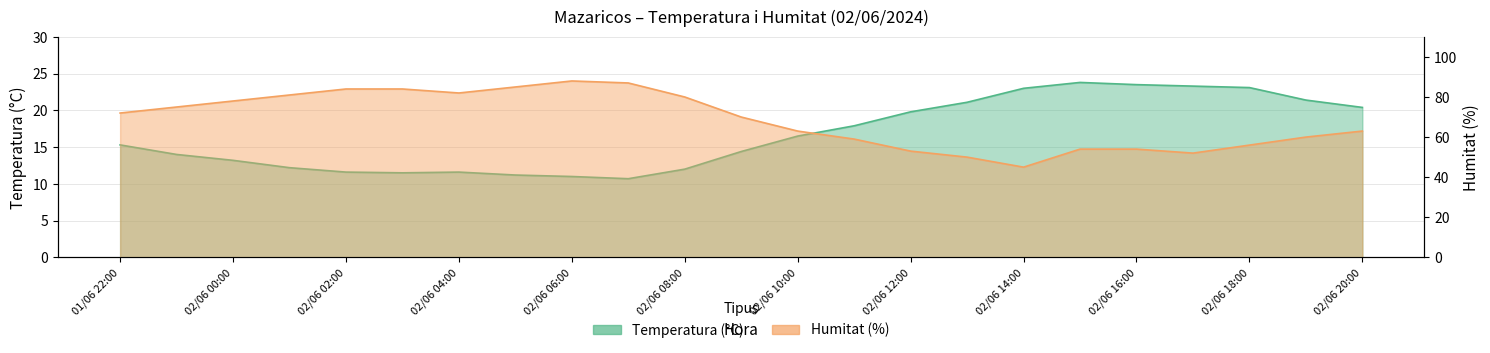

How many interior local peaks does the Temperatura (°C) series have?

2